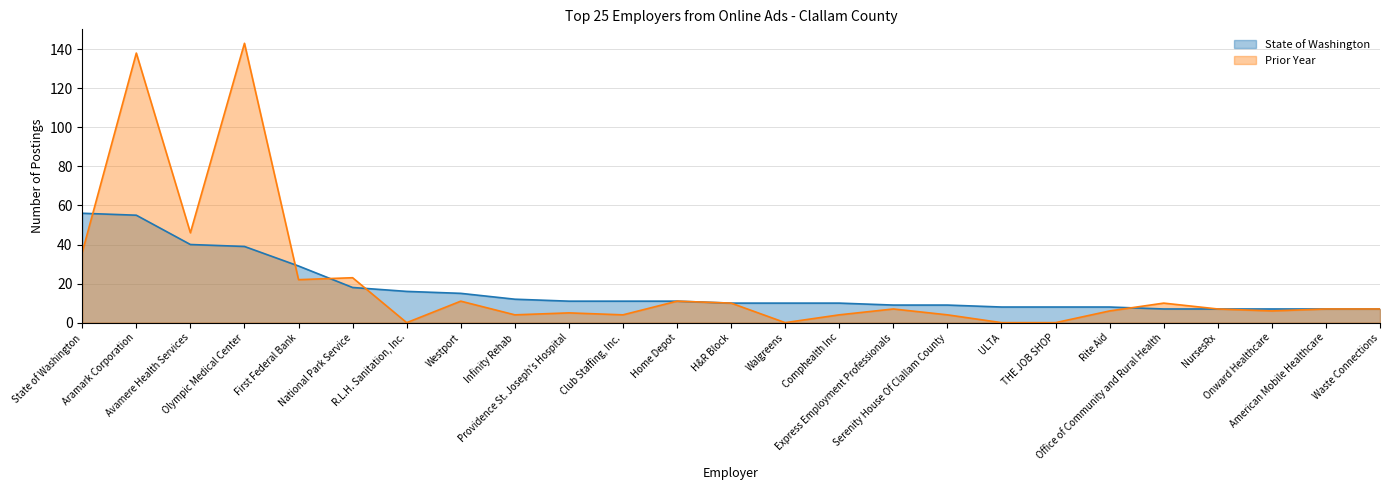

At which label does Prior Year first exceed 7?

State of Washington